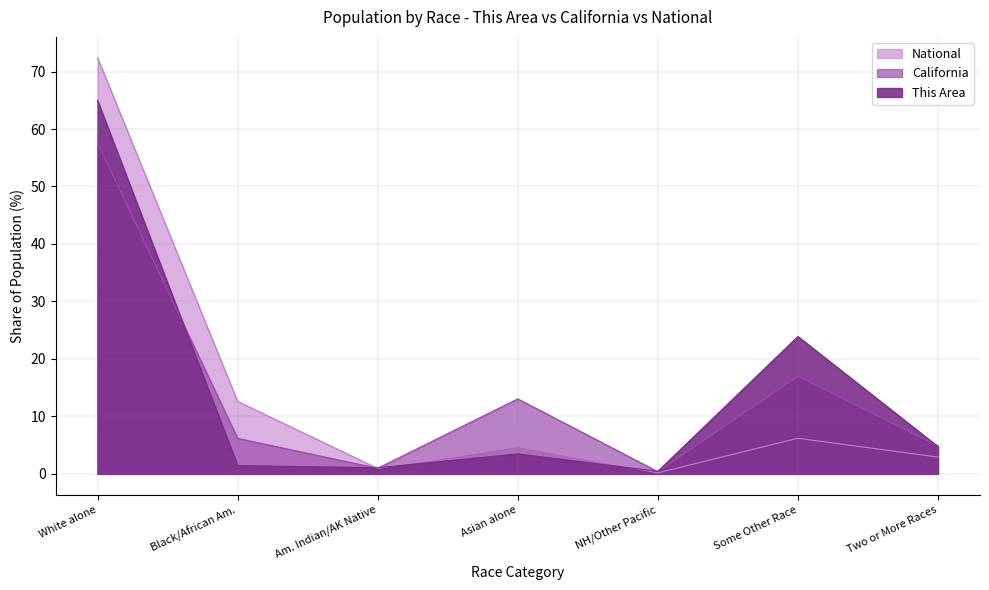

Which category has the lowest value in the California series?

NH/Other Pacific